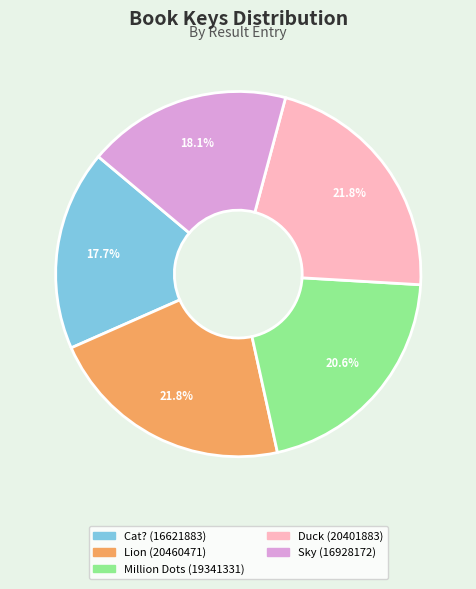

Is there any slice that represents more than half of the pie?

No